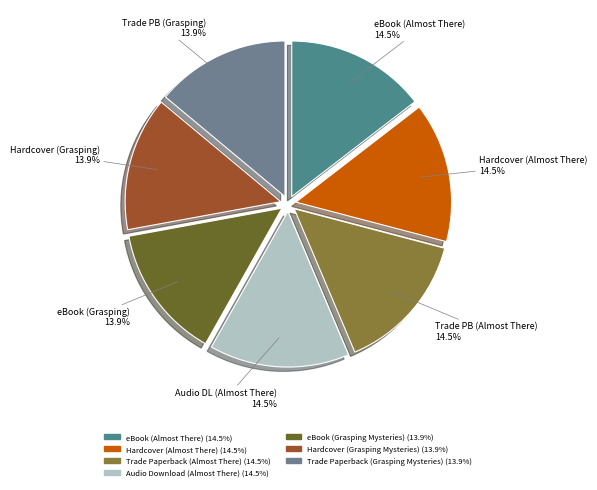

What is the largest slice in the pie chart?

eBook (Almost There)